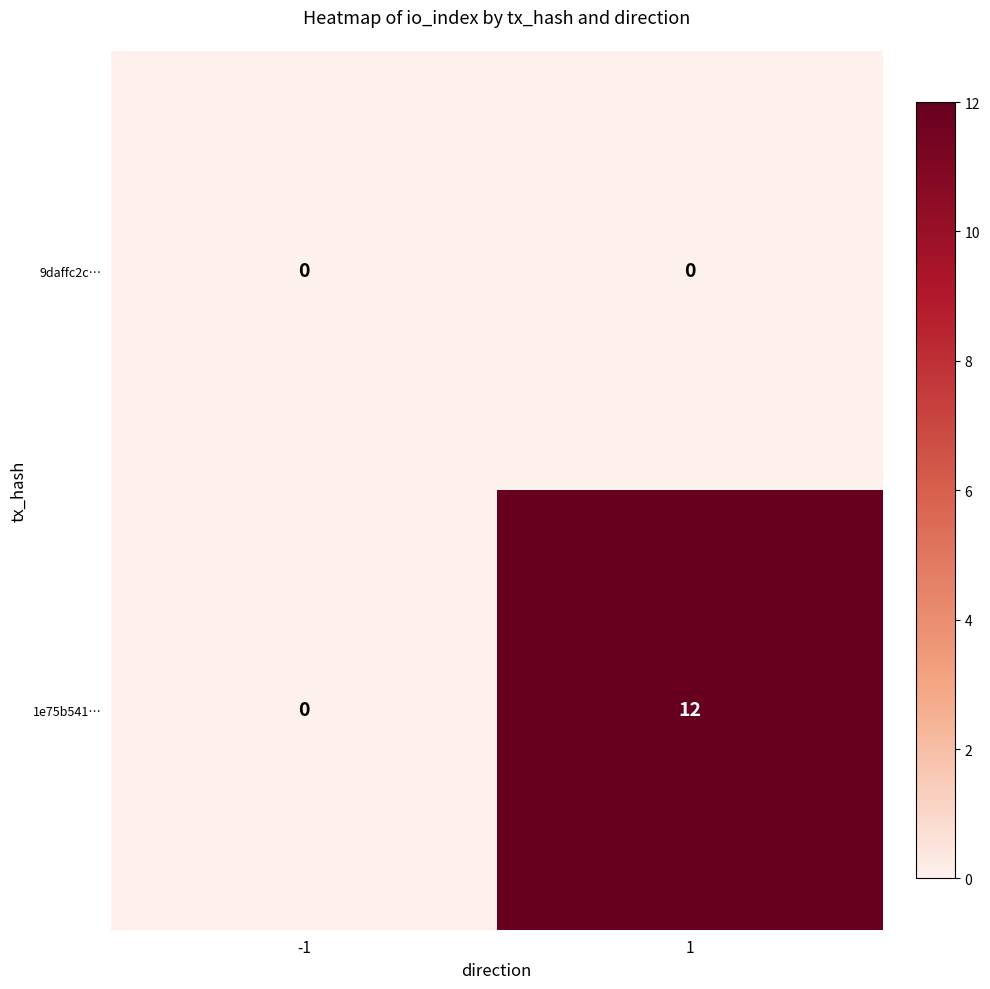

Is it true that 1e75b541… equals 8 at -1?

False